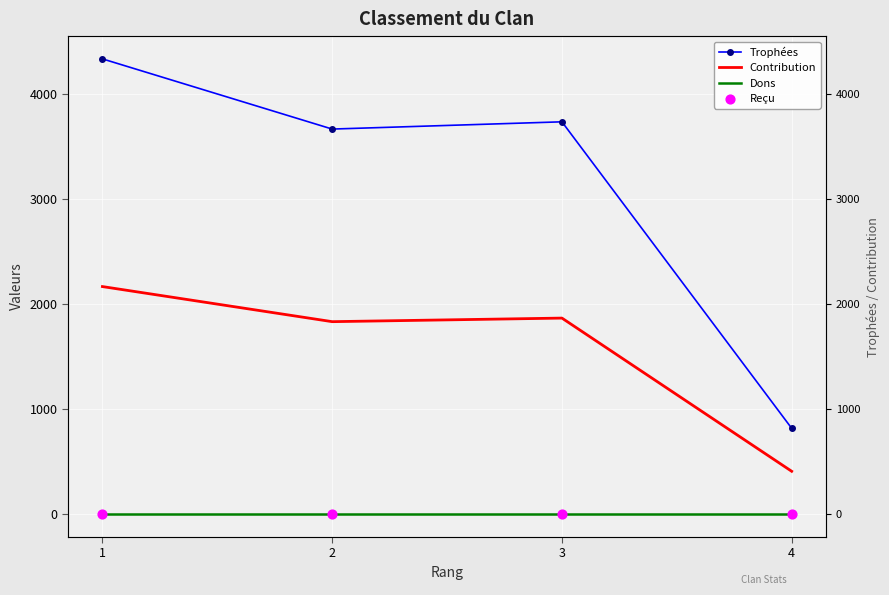

What are all the series names shown in the legend?

Trophées, Contribution, Dons, Reçu